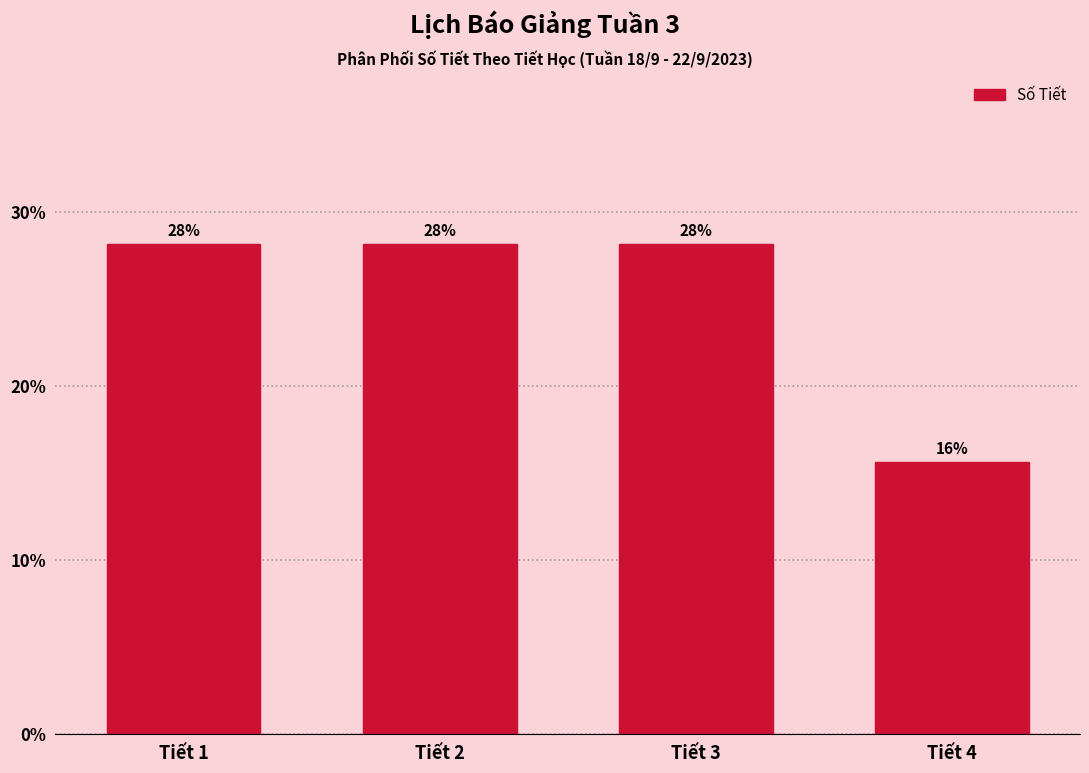

What is the average value?

25.0